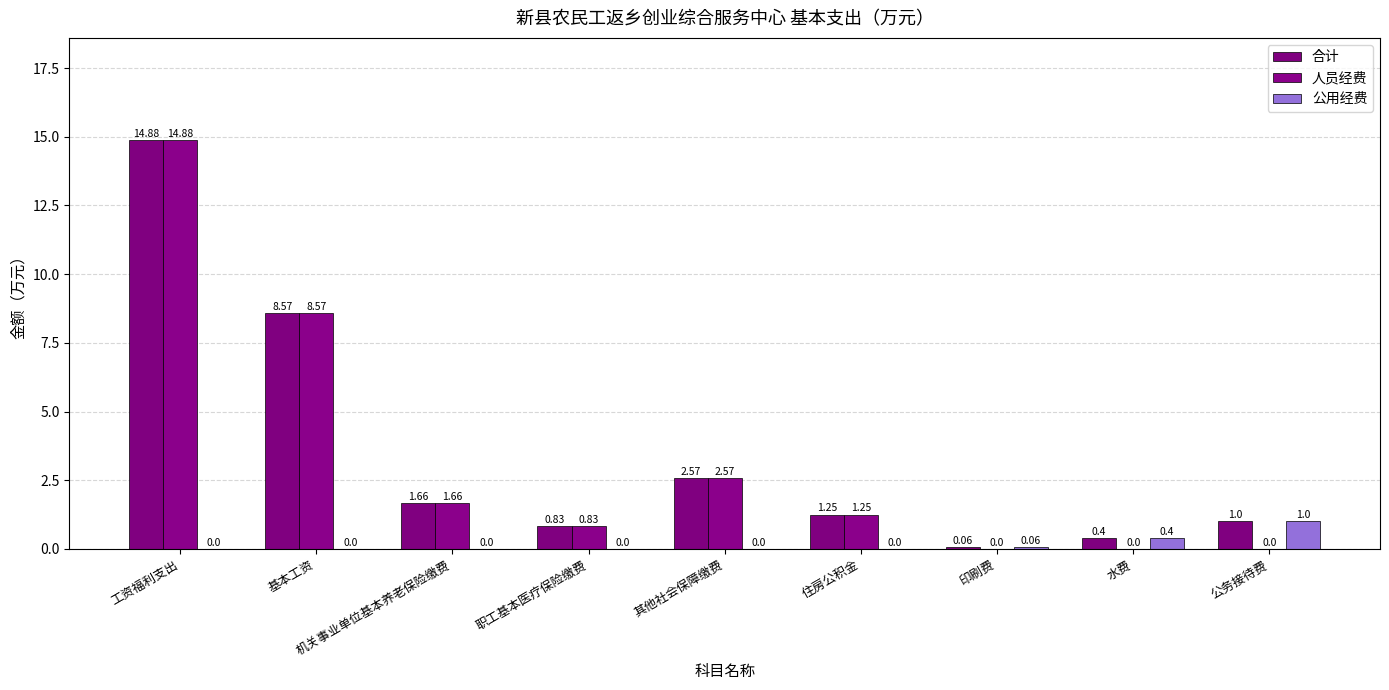

Rank the series by their maximum value, from highest to lowest.

合计, 人员经费, 公用经费